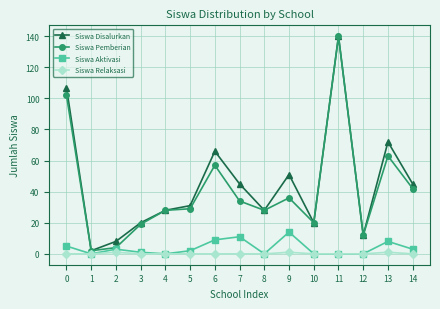

How many interior local peaks does the Siswa Disalurkan series have?

4